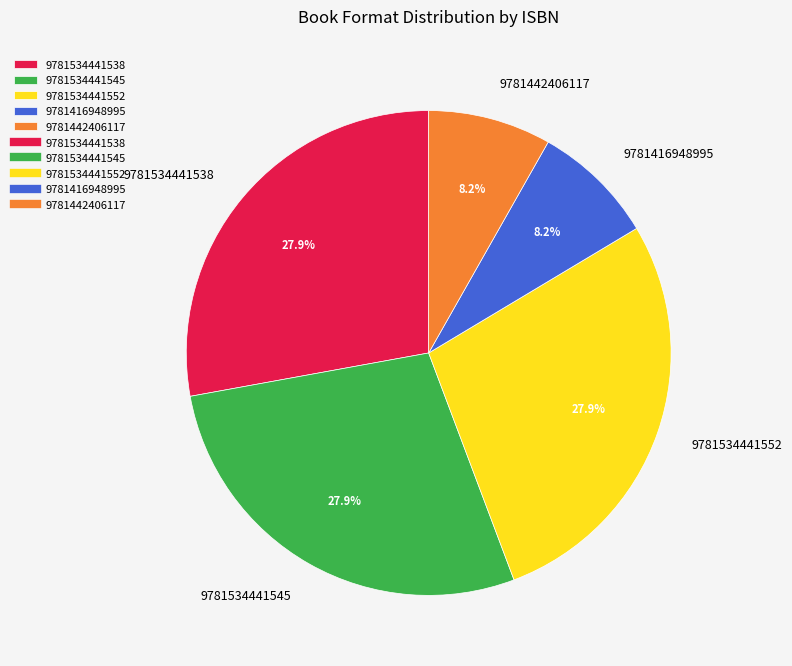

How many slices are in this pie chart?

5